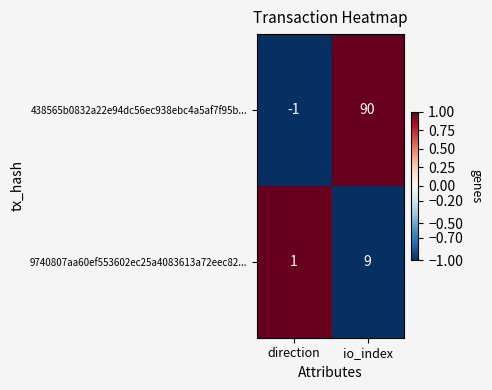

At which category does the chart reach its peak across all series?

io_index